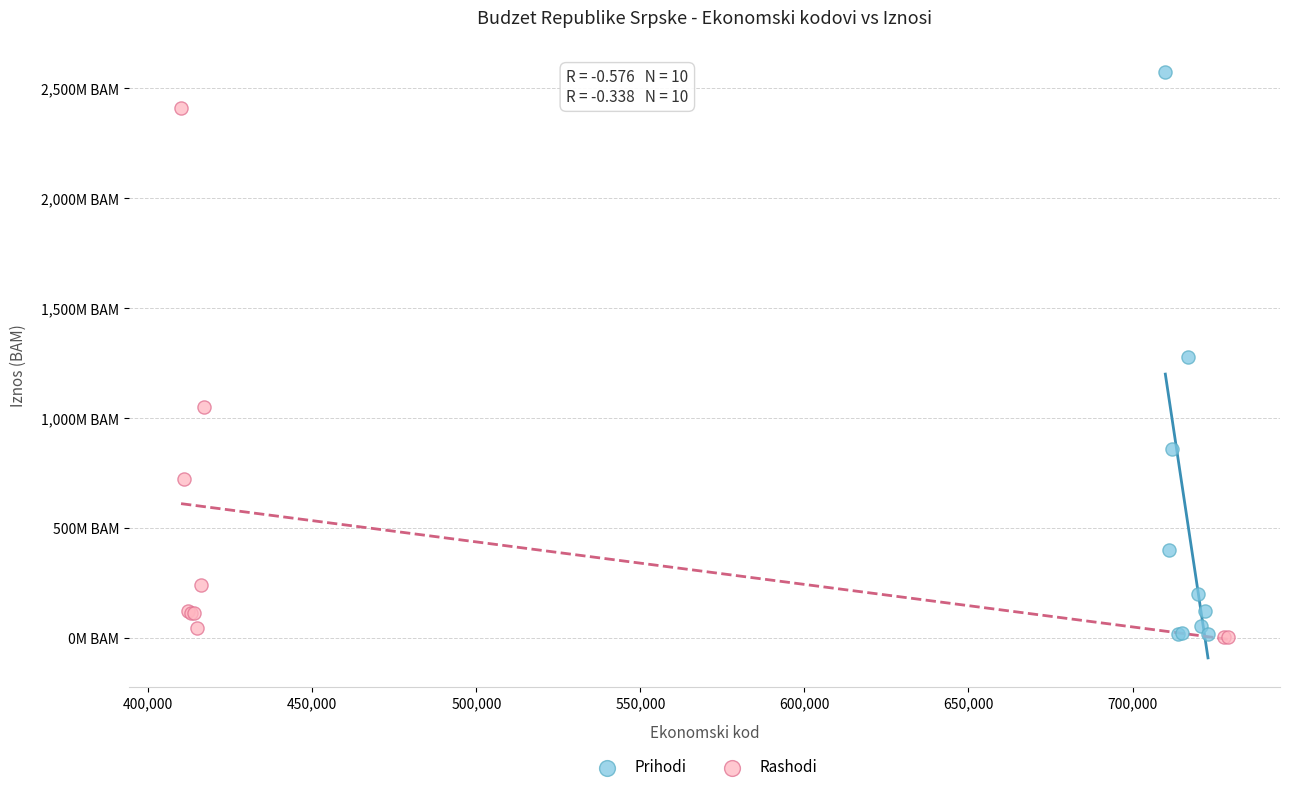

What are all the series names shown in the legend?

Prihodi, Rashodi